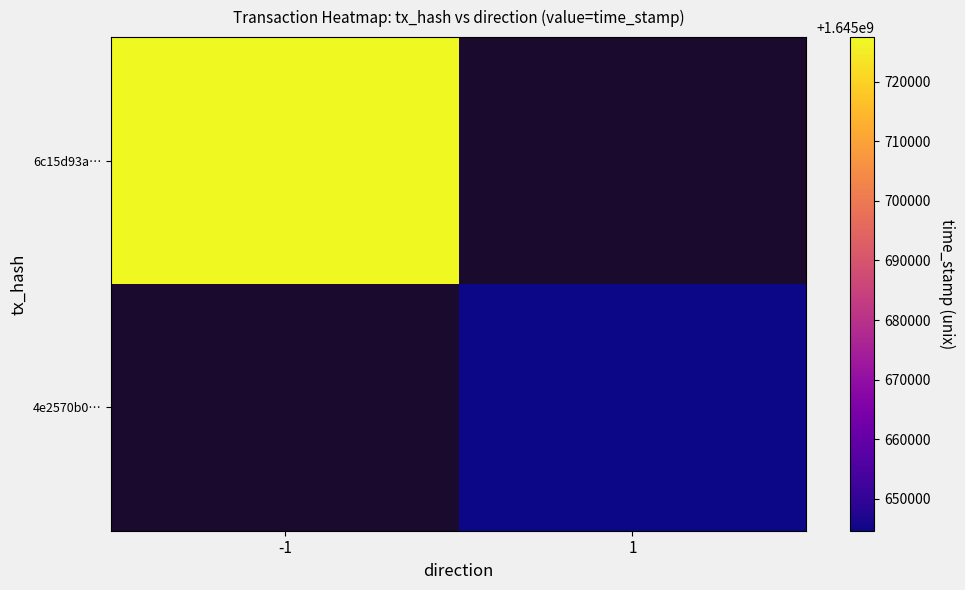

List the series in order of their peak value, highest first.

6c15d93a…, 4e2570b0…